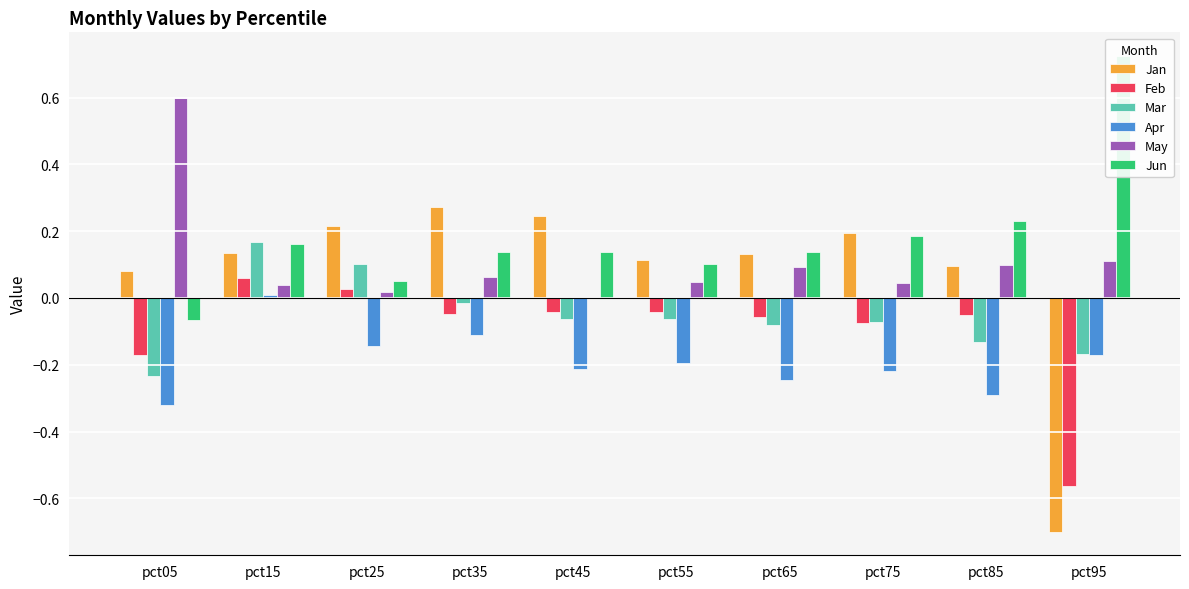

Rank the categories by May value from highest to lowest.

pct05, pct95, pct85, pct65, pct35, pct55, pct75, pct15, pct25, pct45